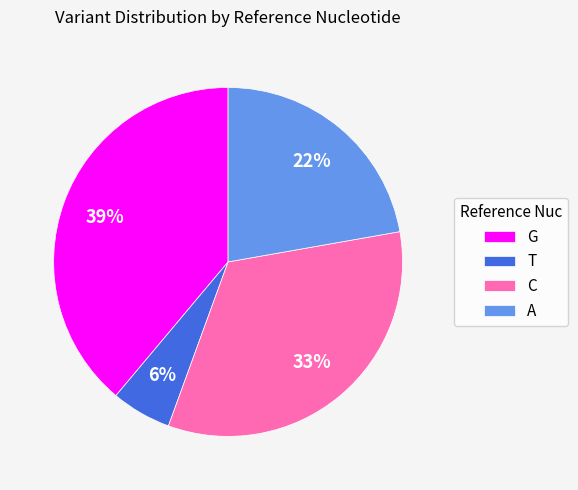

Between A and C, which is larger?

C